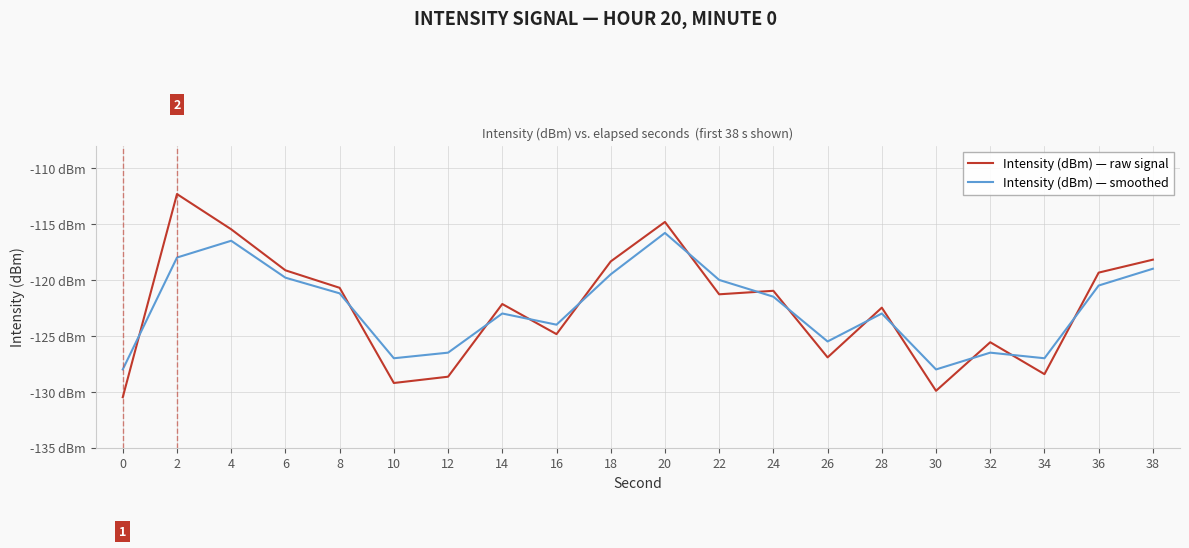

What are all the series names shown in the legend?

Intensity (dBm) — raw signal, Intensity (dBm) — smoothed